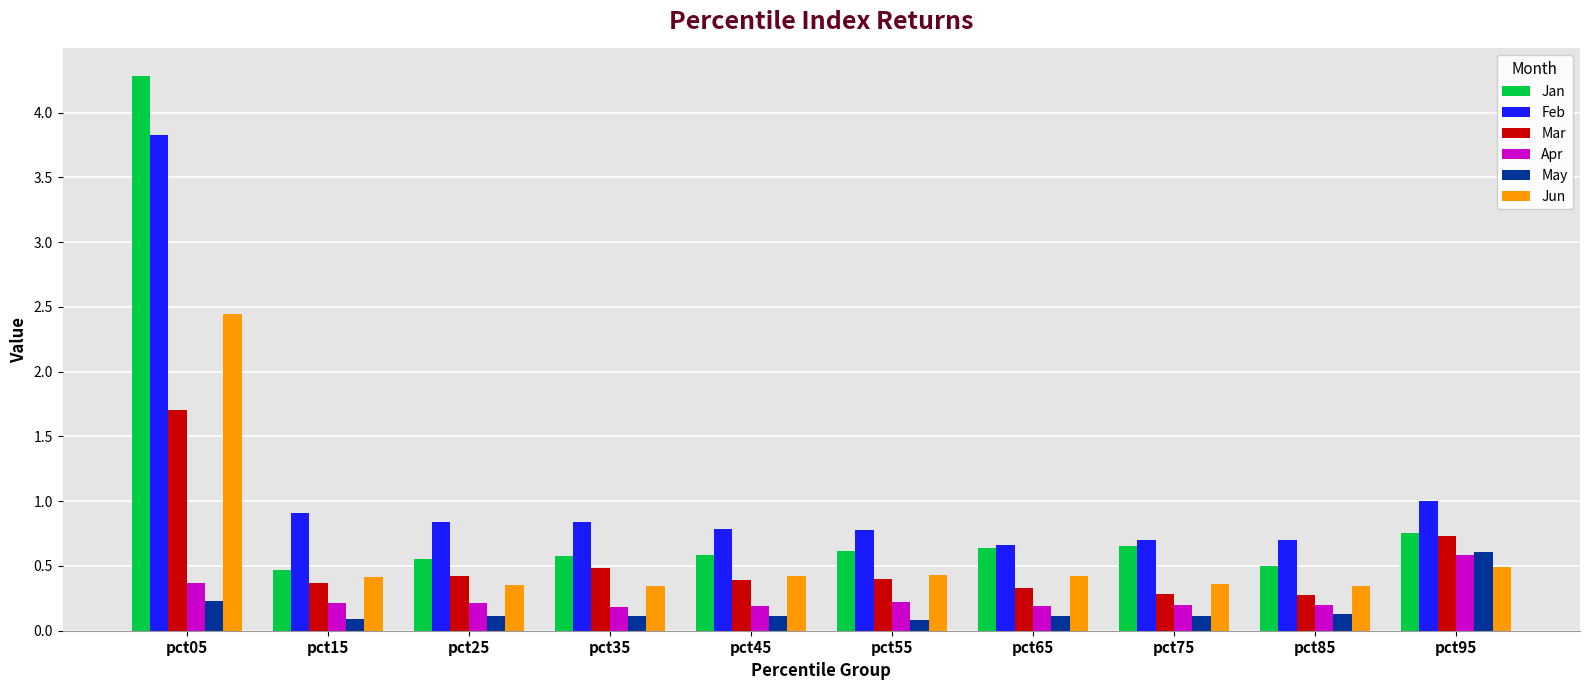

How many series are shown in this chart?

6